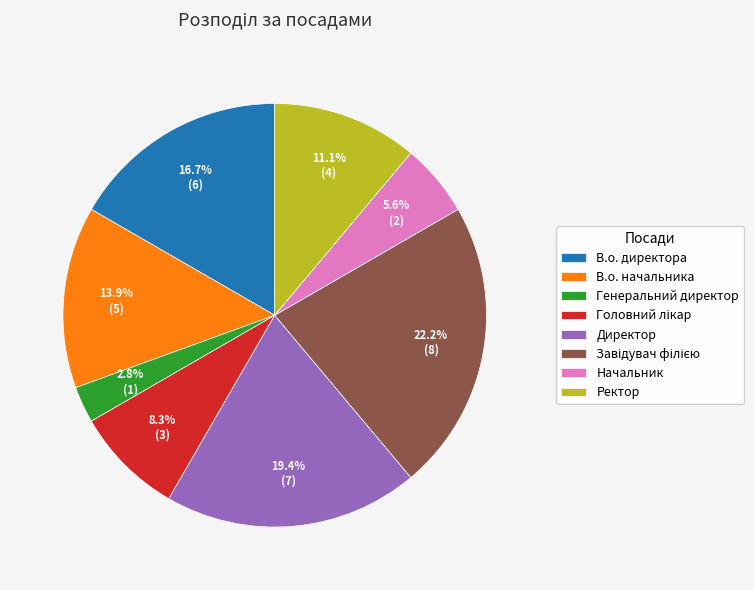

How many slices are in this pie chart?

8